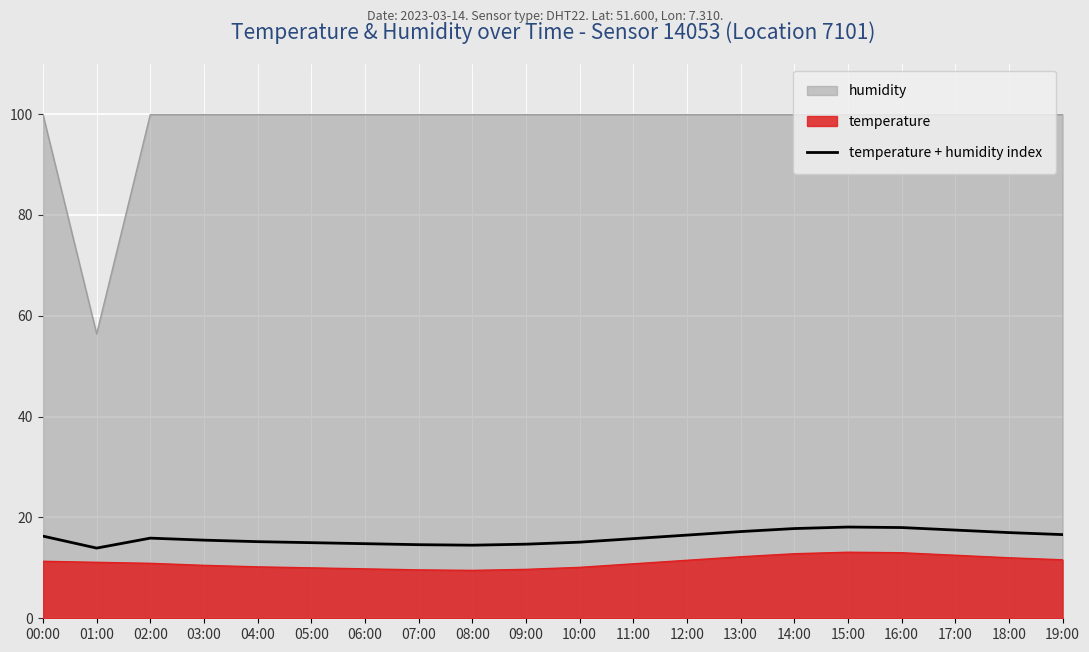

Where is the first local minimum?

01:00